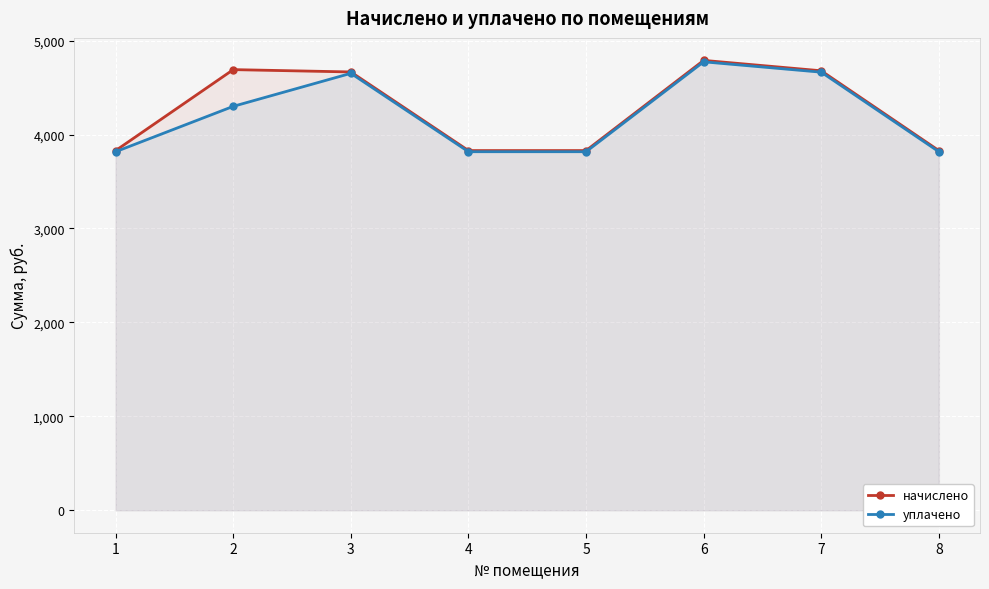

What is the greatest value displayed?

4789.3